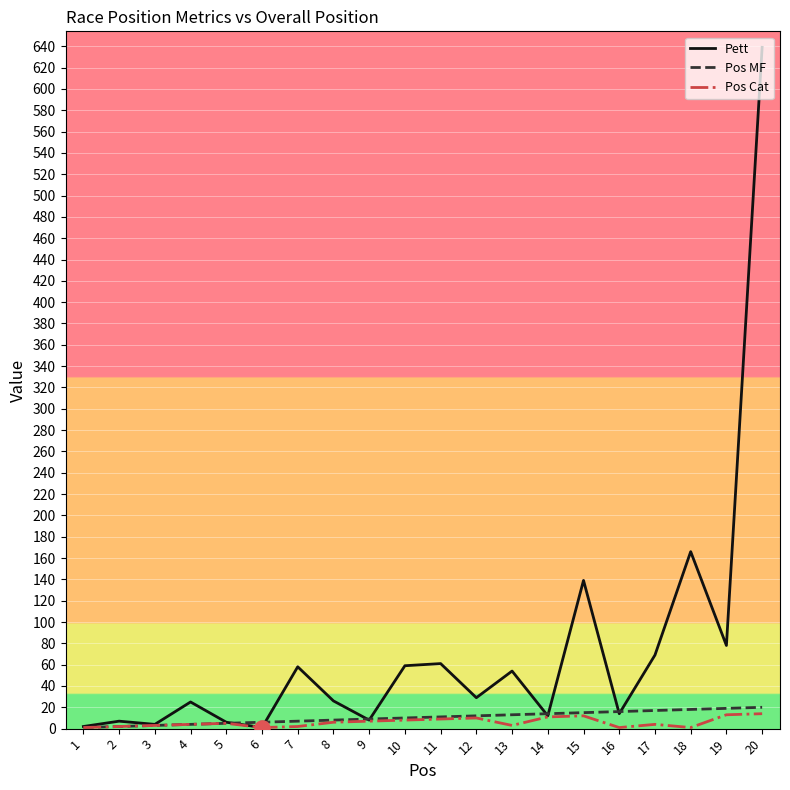

What are all the series names shown in the legend?

Pett, Pos MF, Pos Cat